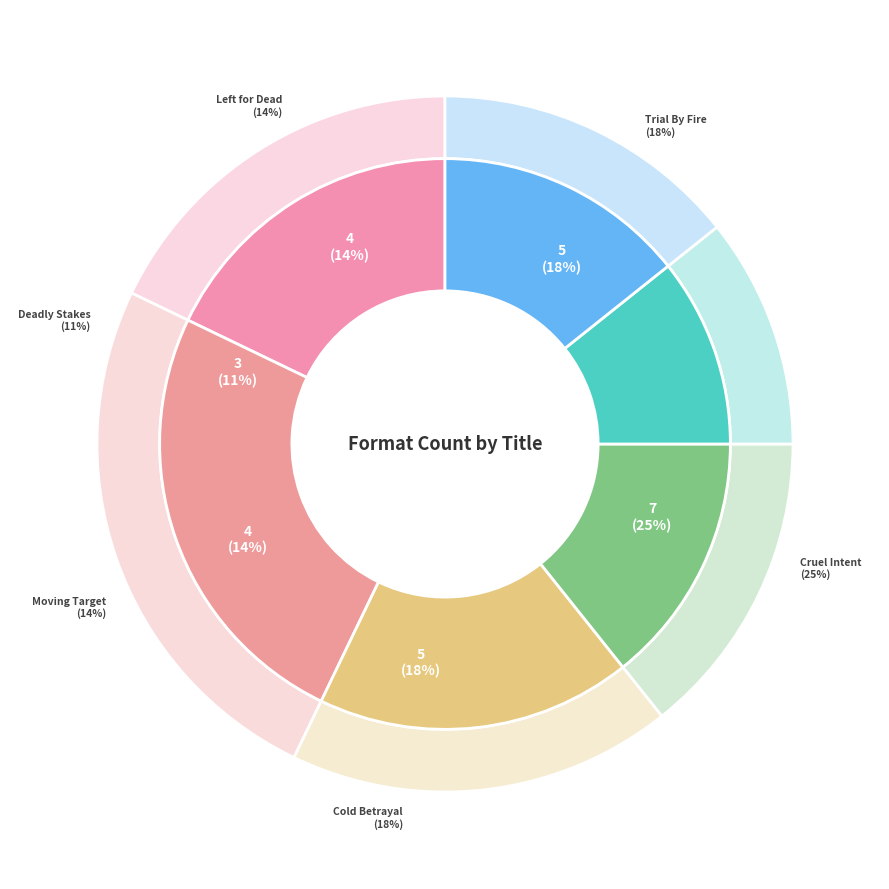

To the nearest percent, what percentage of the pie is Cold Betrayal?

18%